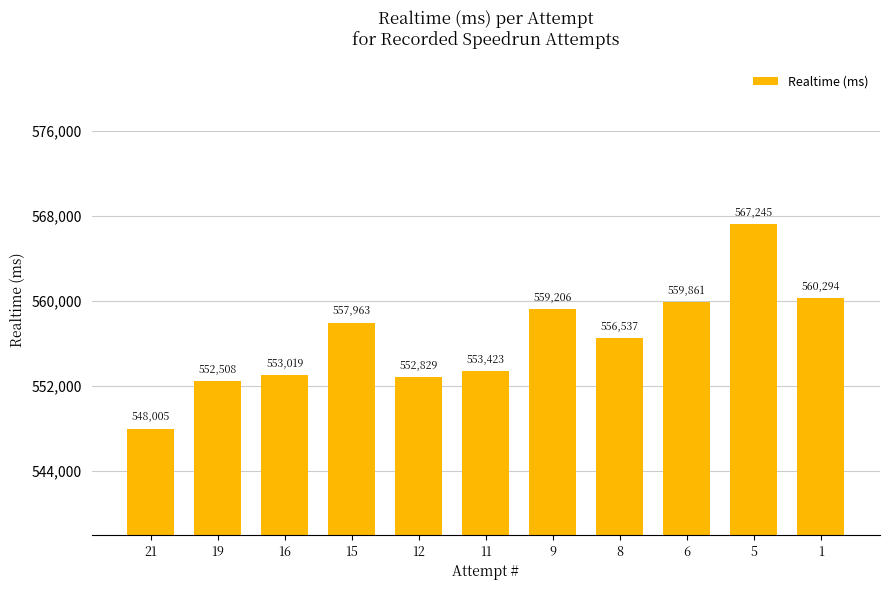

How many categories are shown in the chart?

11